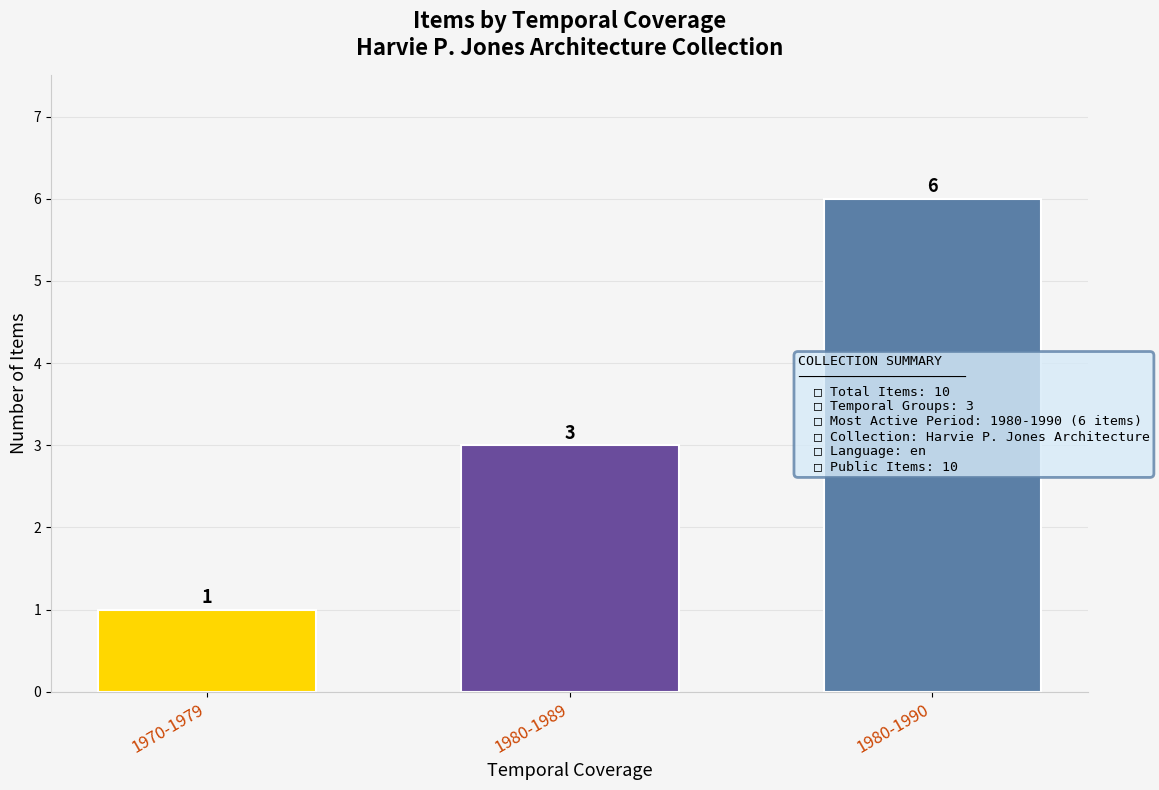

Rank the categories by value from lowest to highest.

1970-1979, 1980-1989, 1980-1990